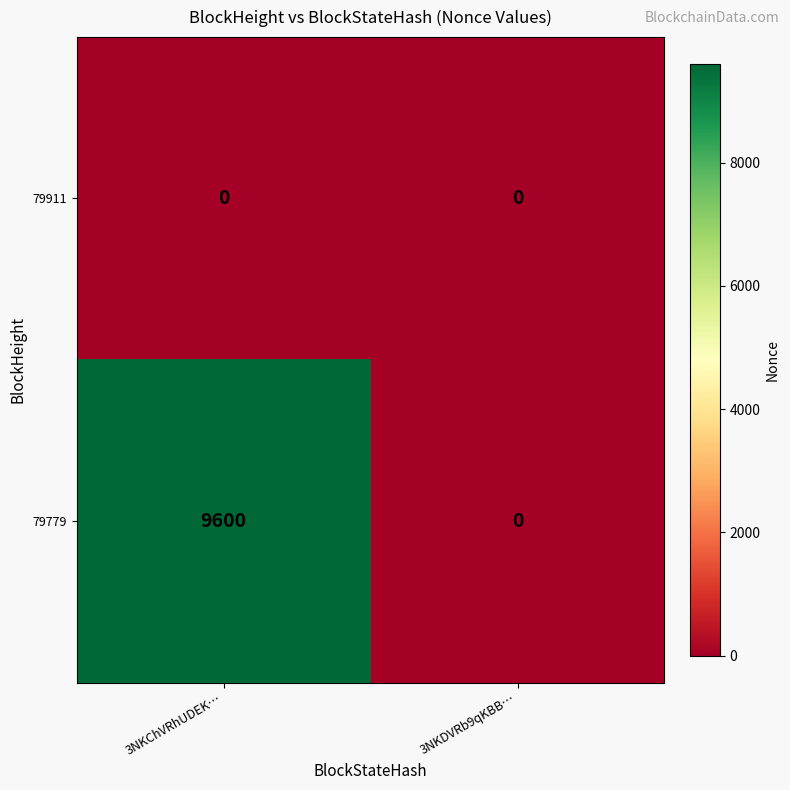

Rank the series by their average value, from highest to lowest.

79779, 79911